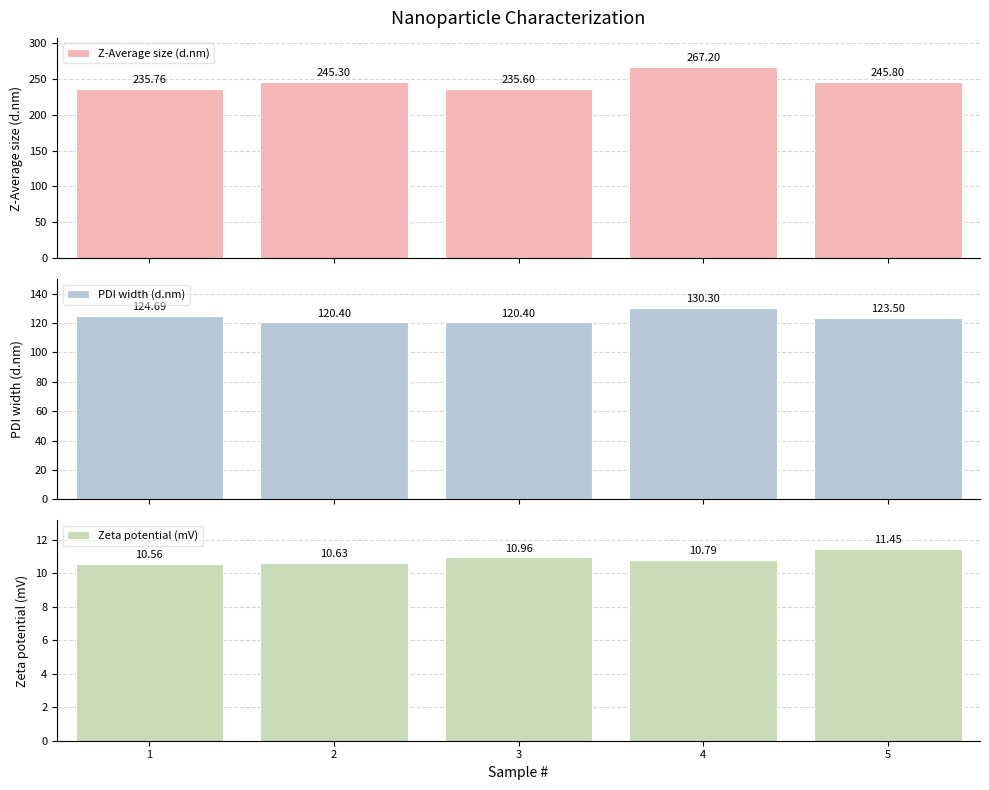

What is the total value across all series at 1?

371.0